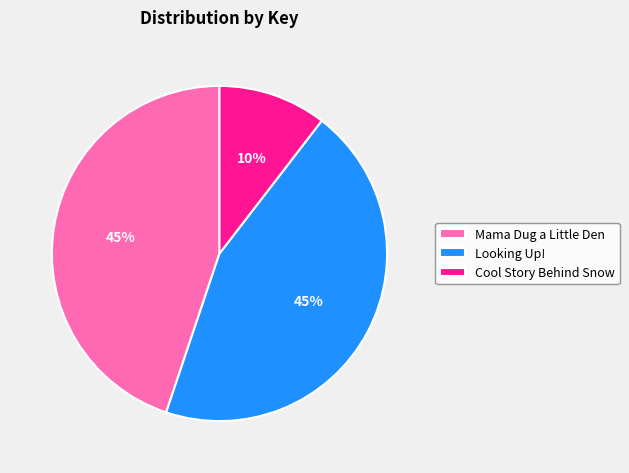

Which category has the smallest portion of the pie?

Cool Story Behind Snow